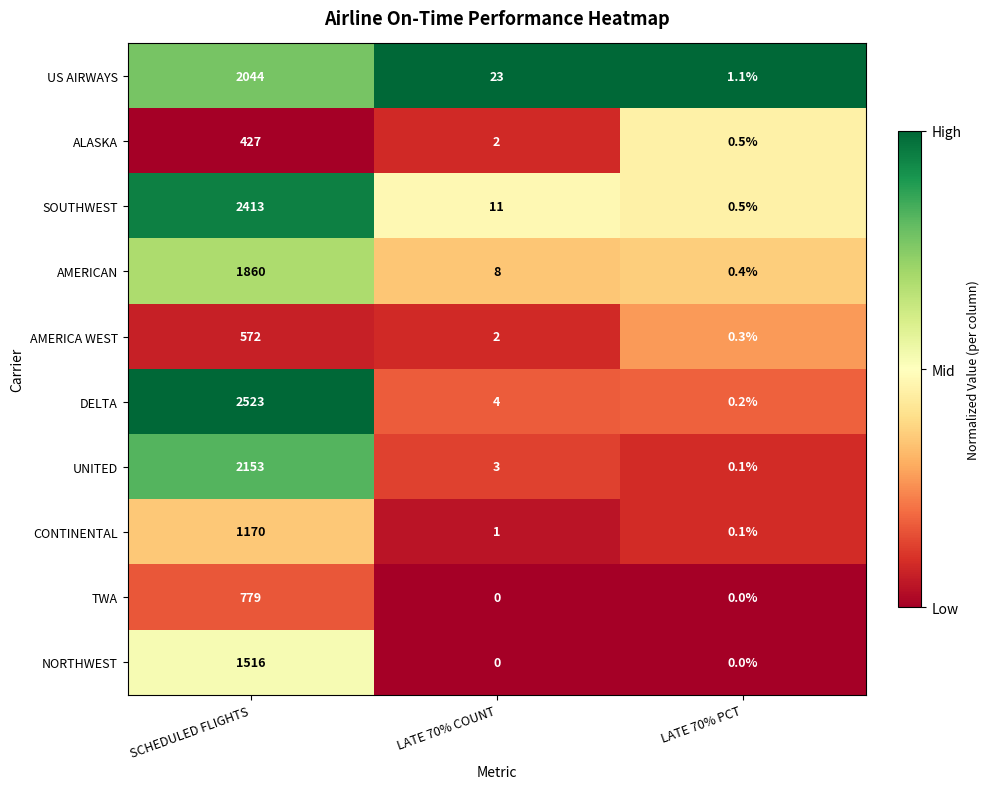

Which category has the lowest value in the AMERICAN series?

LATE 70% PCT